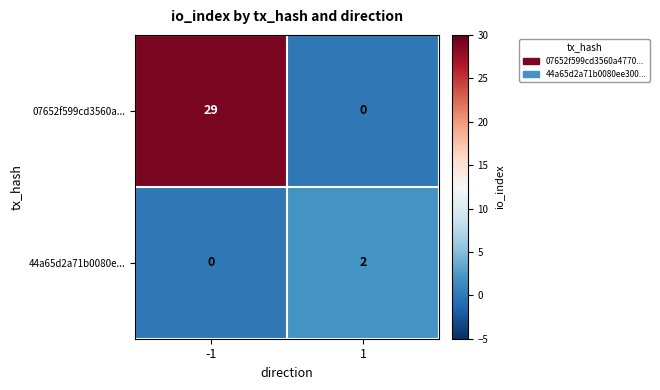

What is the maximum value shown in the chart?

29